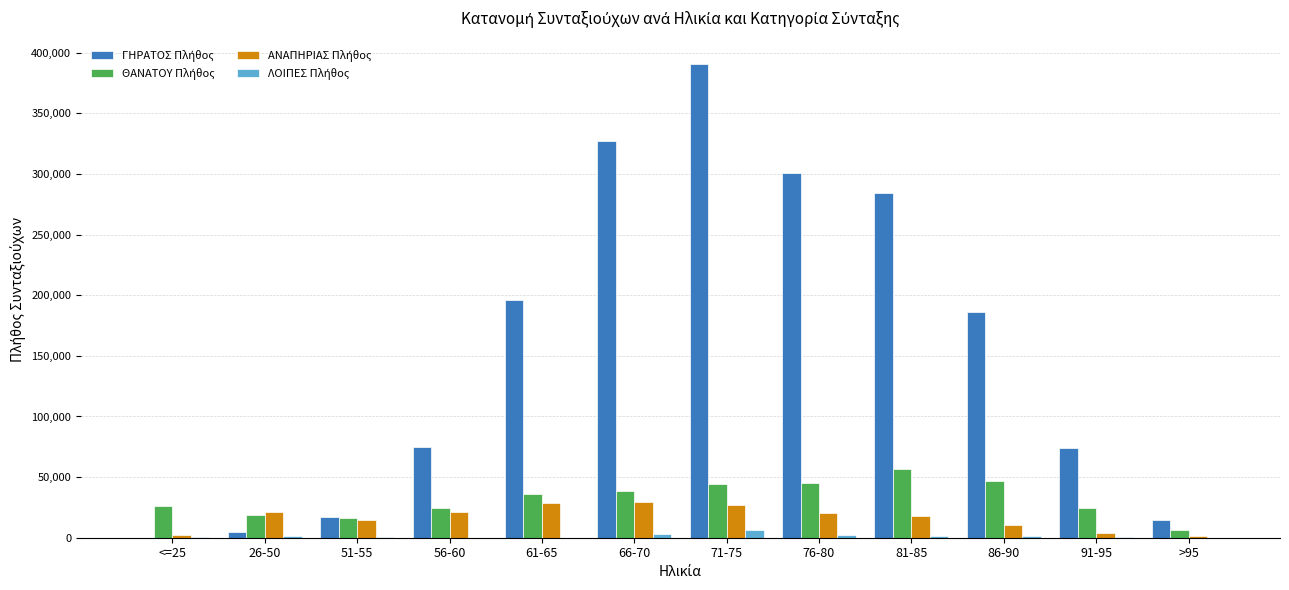

At which category is the sum across all series the highest?

71-75